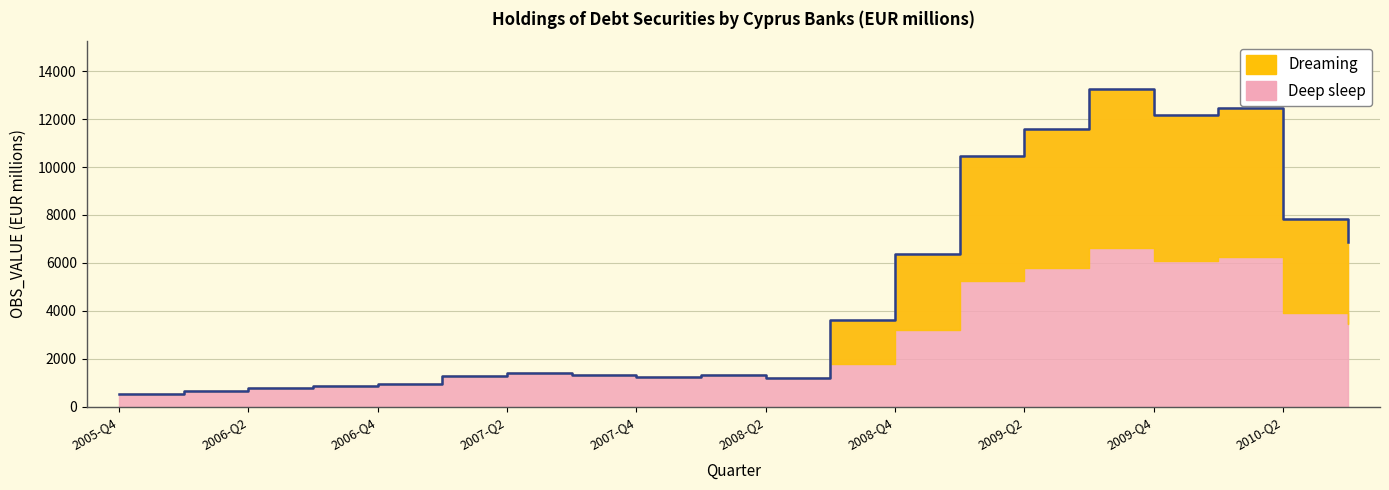

What is the label of the 20th point from the right?

2005-Q4